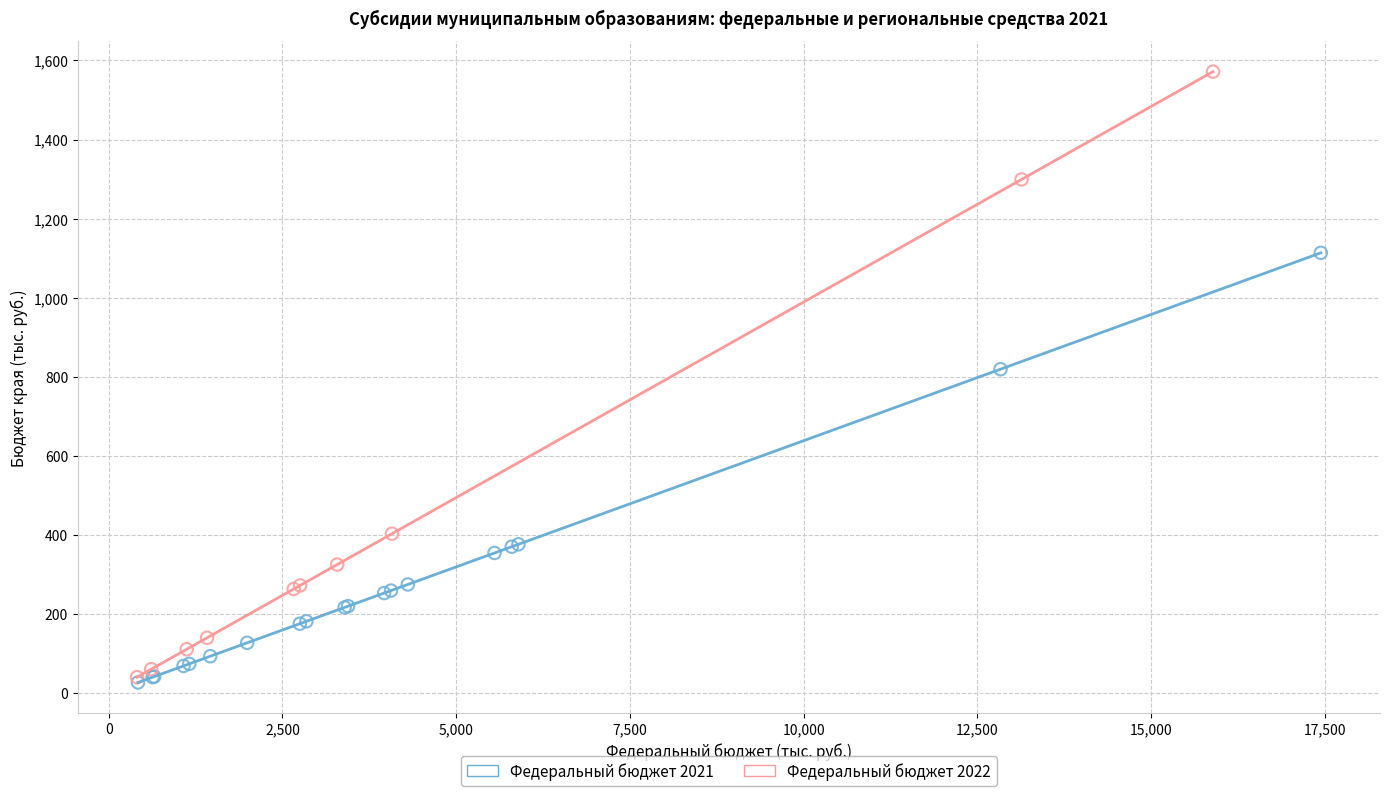

Which series has the widest spread of Y values?

Федеральный бюджет 2022